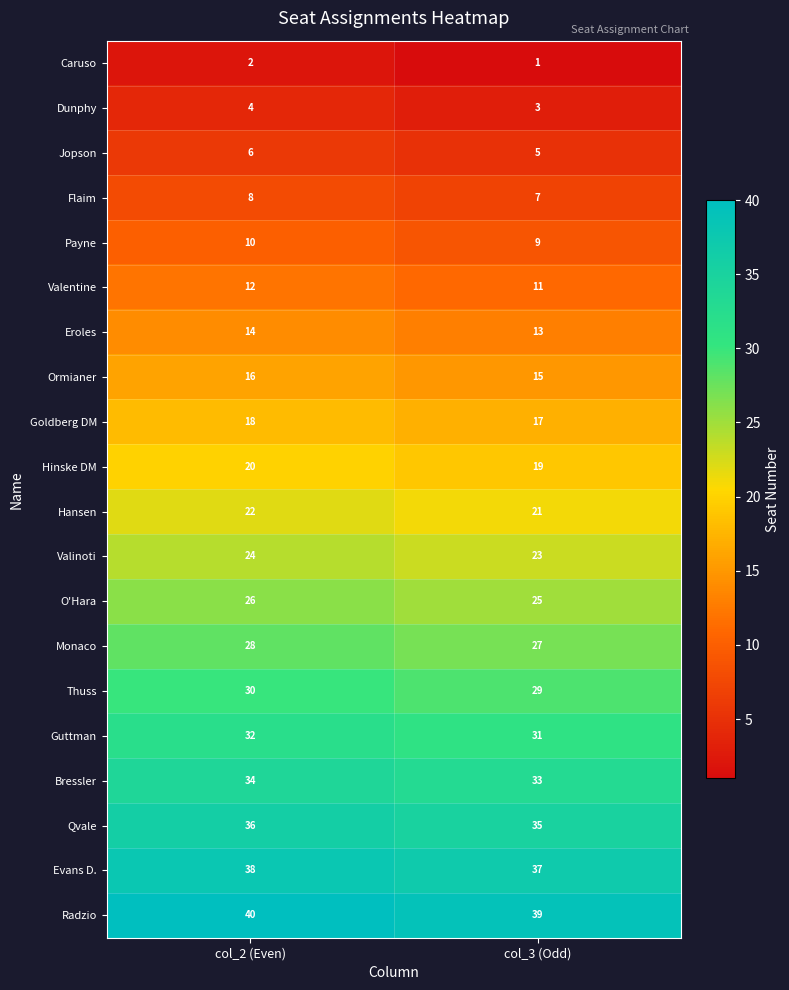

What is the sum of all Jopson values?

11